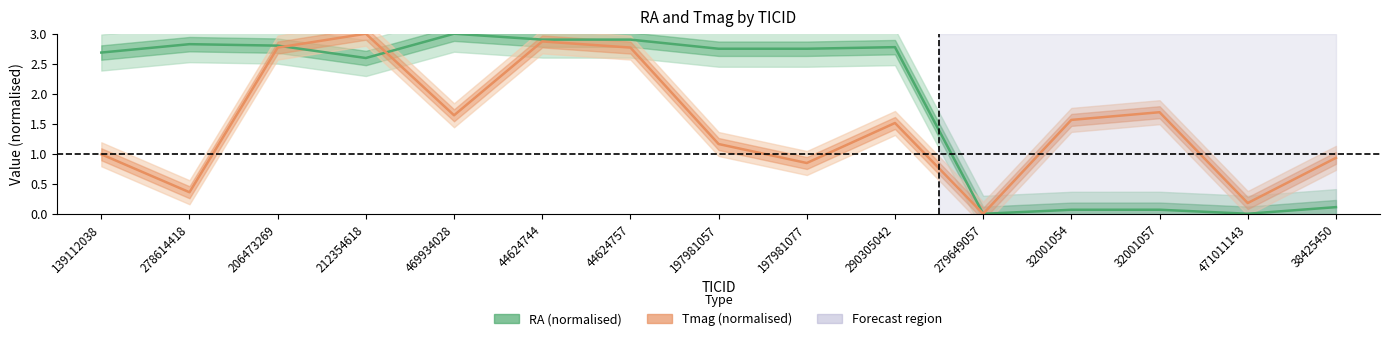

What is the label of the 3rd point from the right?

32001057